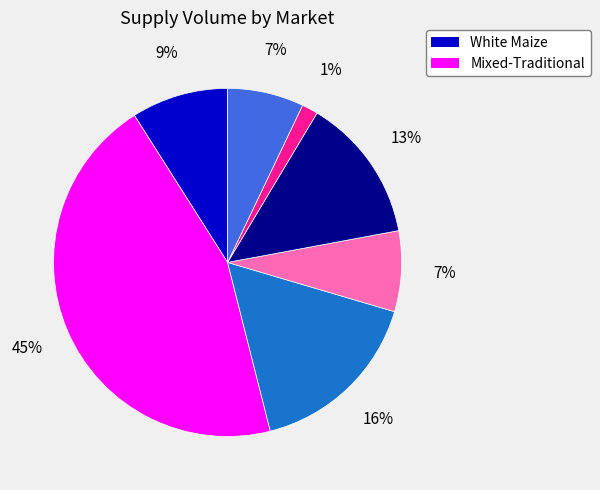

Is there a majority slice in this chart?

No